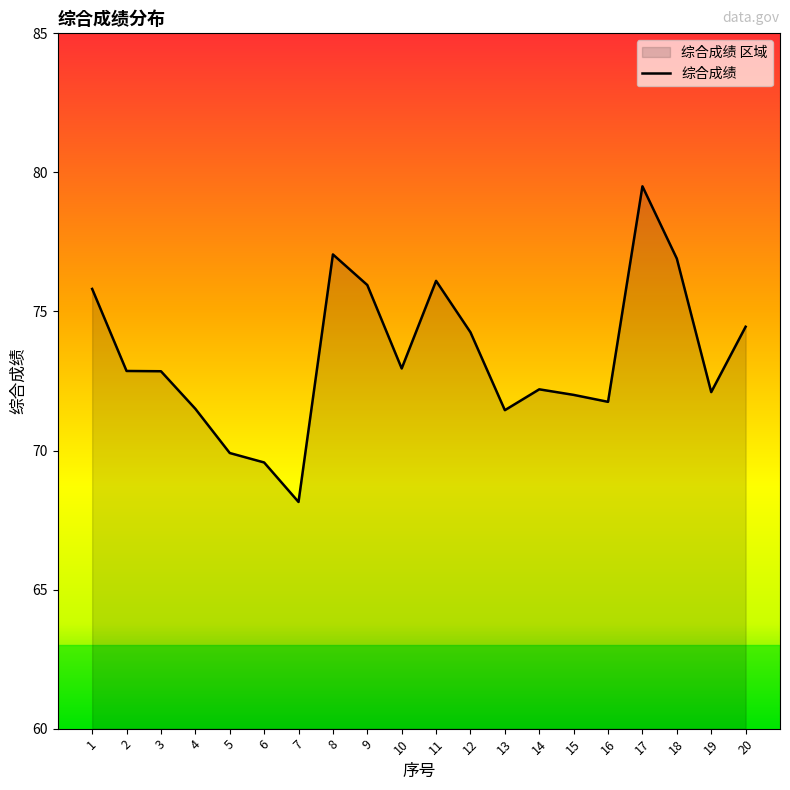

List the labels in order of value, largest first.

17, 8, 18, 11, 9, 1, 20, 12, 10, 2, 3, 14, 19, 15, 16, 4, 13, 5, 6, 7